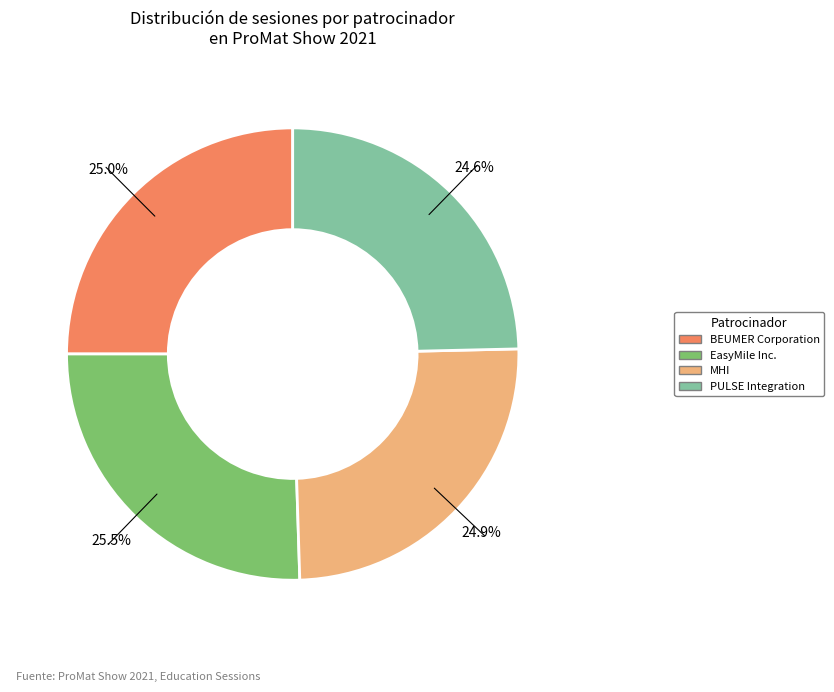

The PULSE Integration slice represents 32% of the pie. True or false?

False